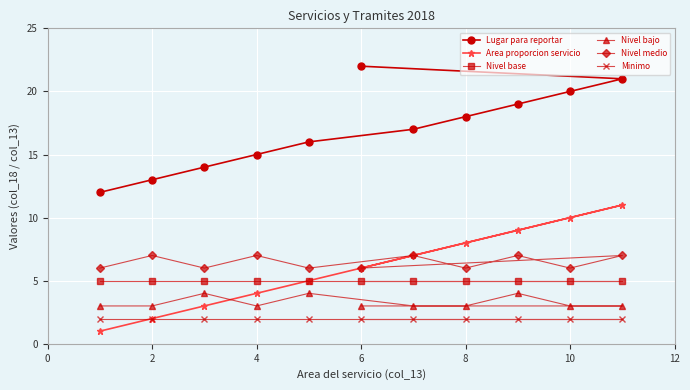

Is it true that Minimo equals 3 at 4?

False